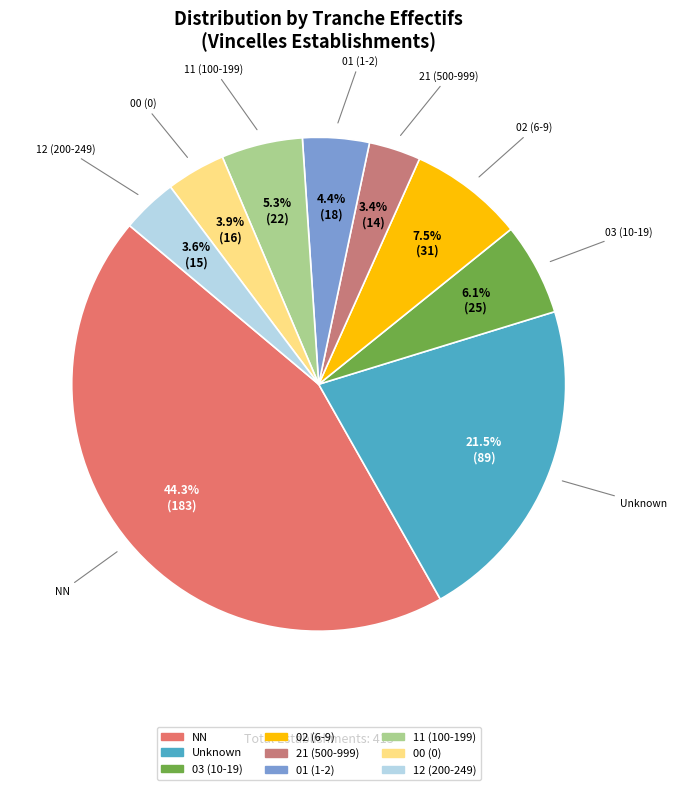

Does any single category account for the majority?

No